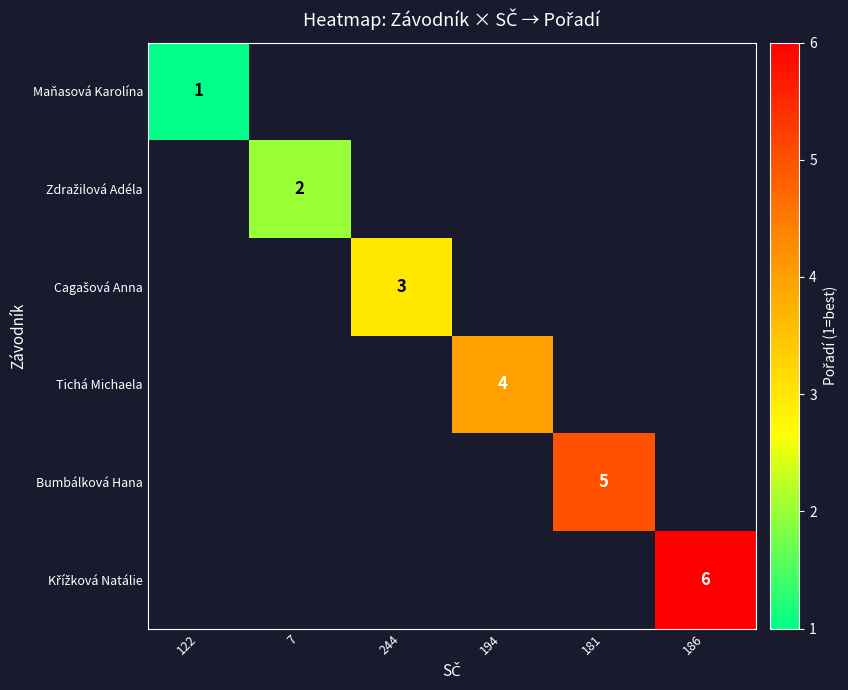

True or false: Bumbálková Hana has a value of 1 at 181.

False